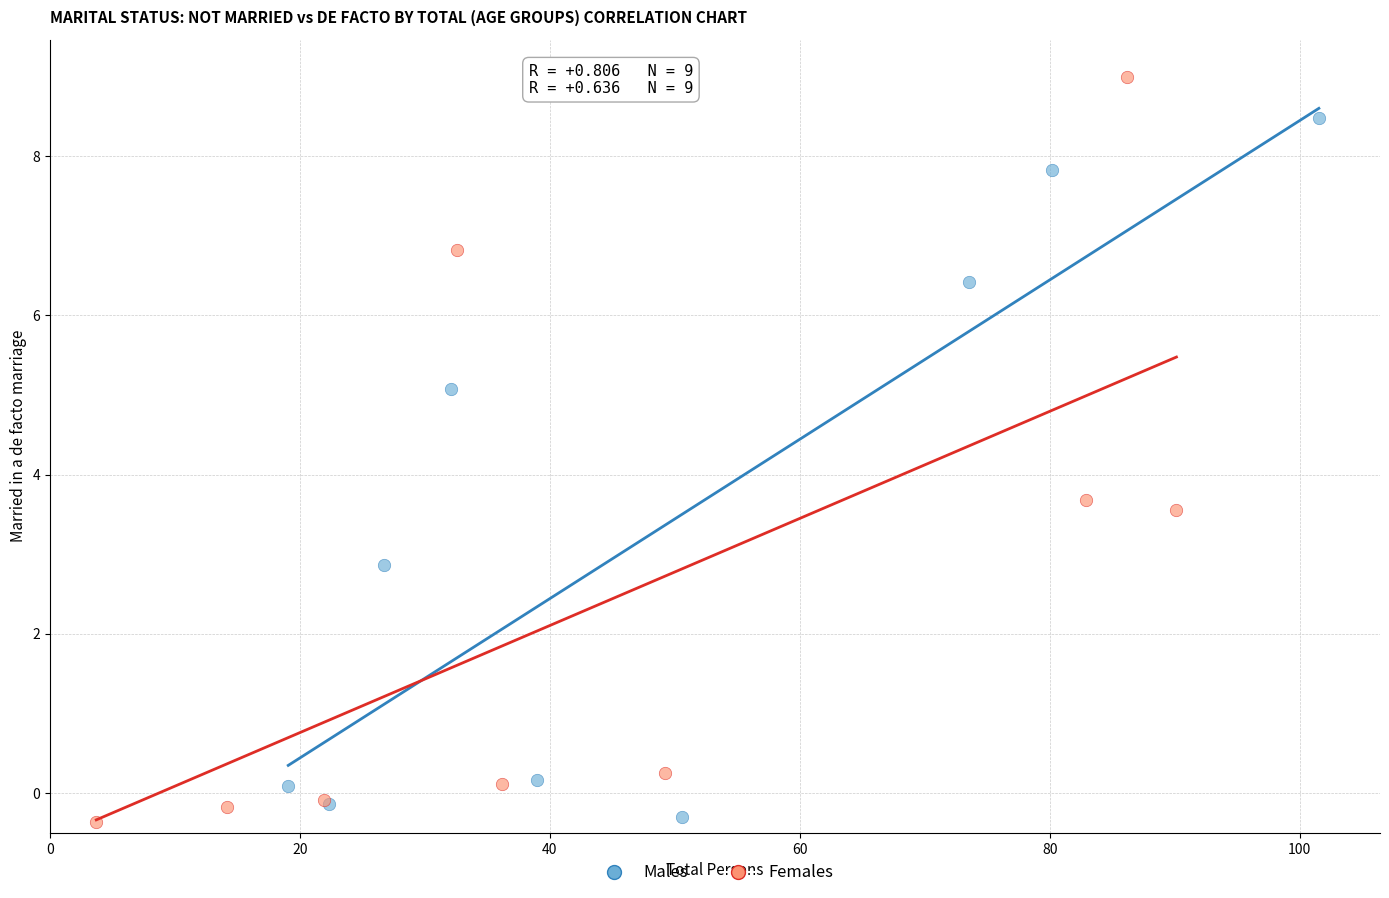

Which series has the largest Y range (max minus min)?

Females